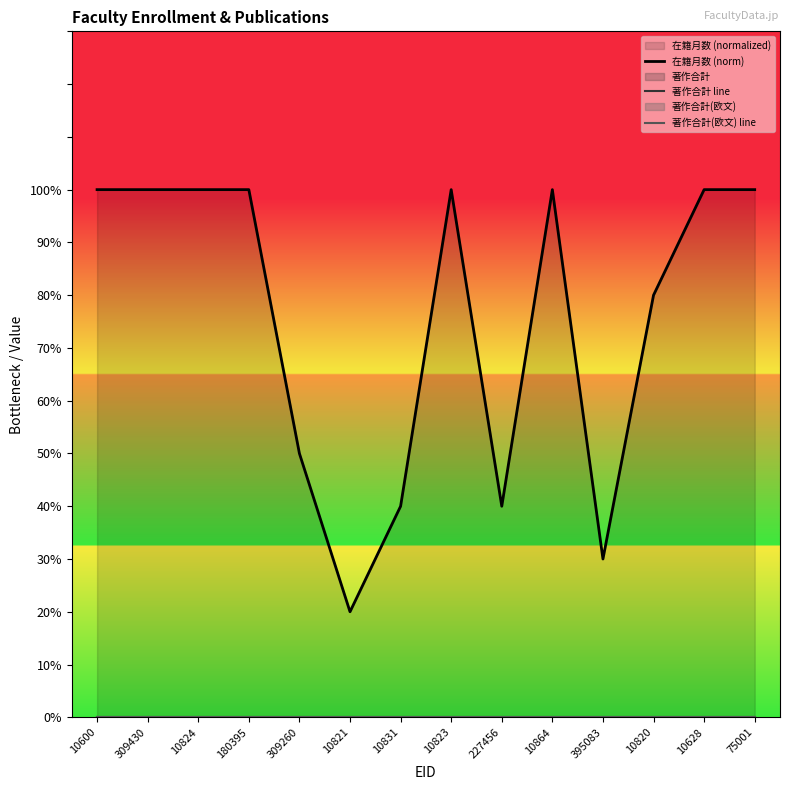

At which label is 著作合計 line closest to 0?

10600